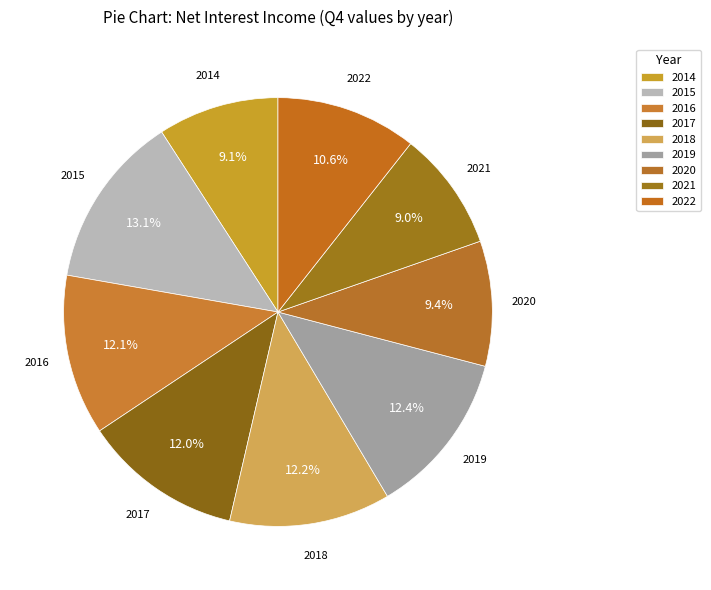

What is the ratio of the value at 2021 to the value at 2018?

0.7